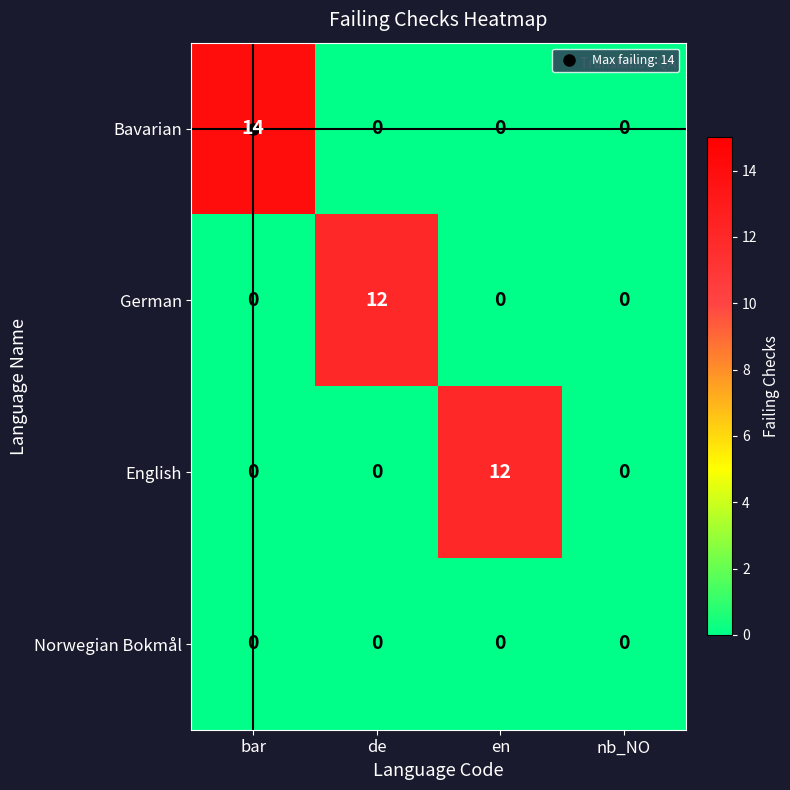

What is the sum of the English values at en and de?

12